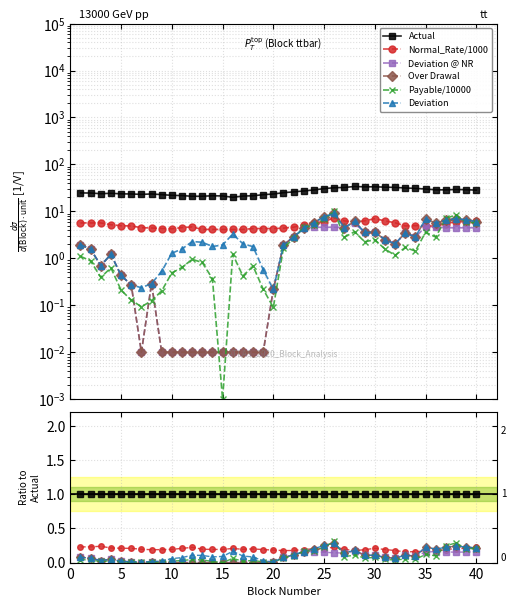

True or false: Payable/10000 and Over Drawal intersect in this chart.

True